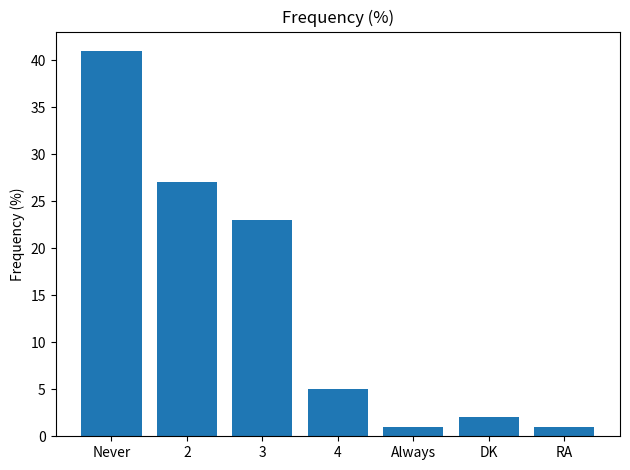

At which label is the value closest to 21?

3